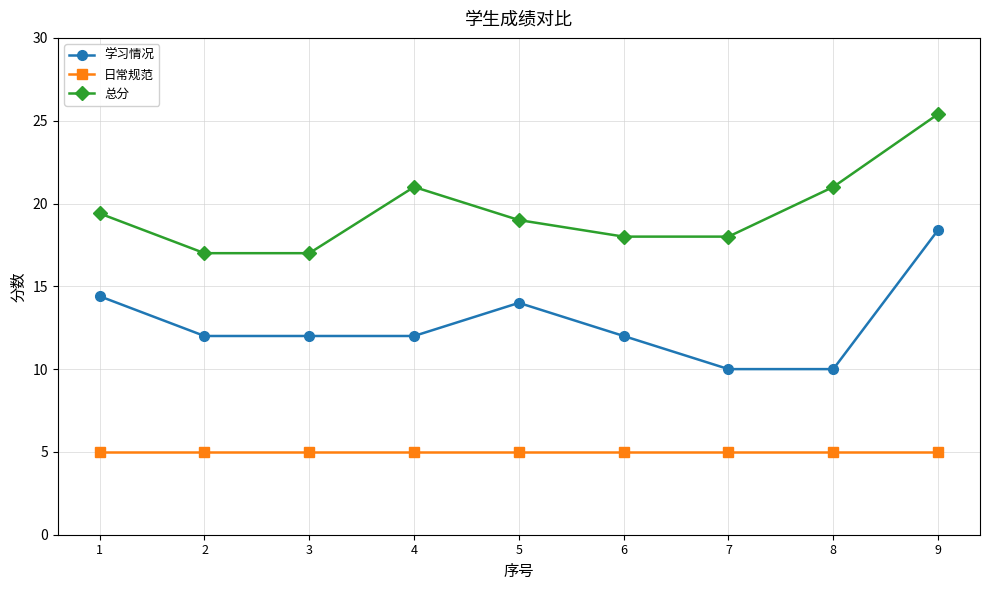

How many categories are shown in the chart?

9